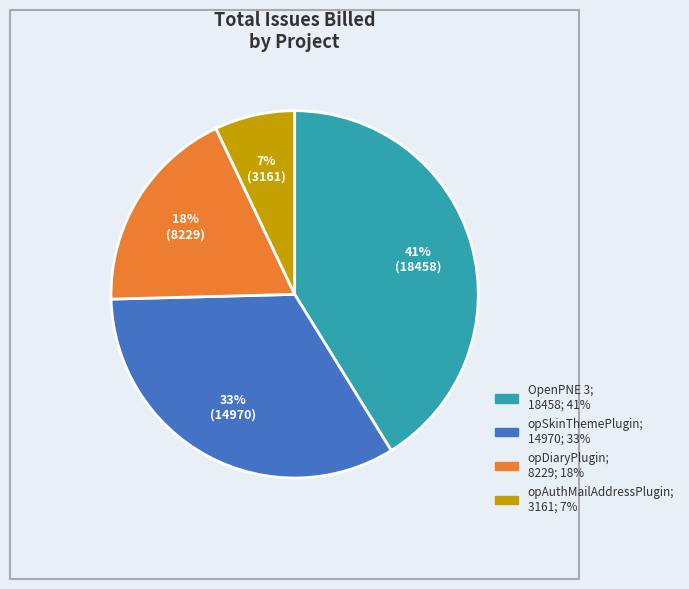

Count the number of slices in the pie.

4